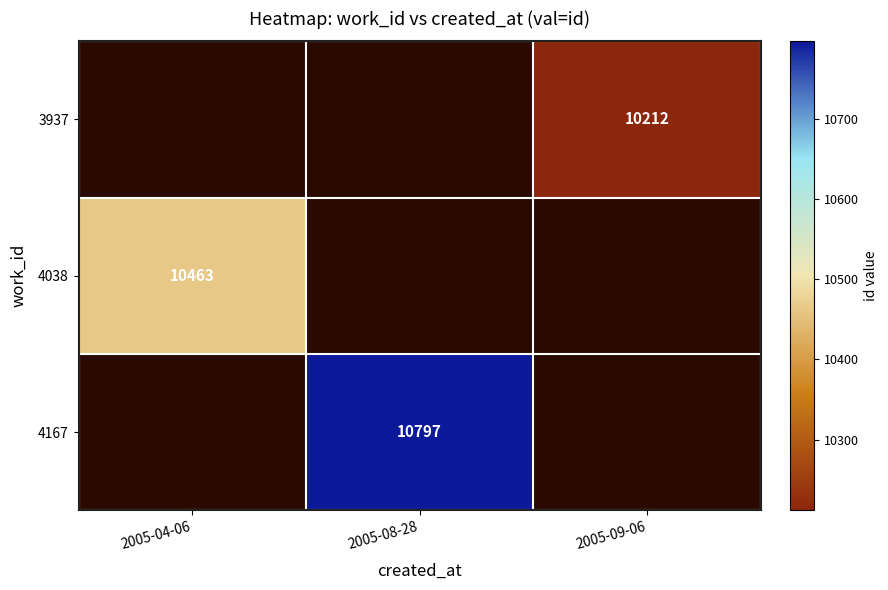

True or false: 4167 has a value of 10797 at 2005-08-28.

True